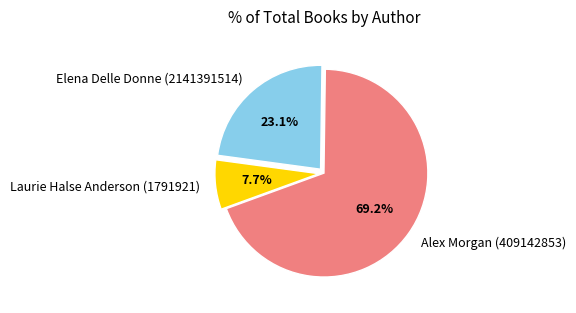

The Alex Morgan (409142853) slice represents 69% of the pie. True or false?

True